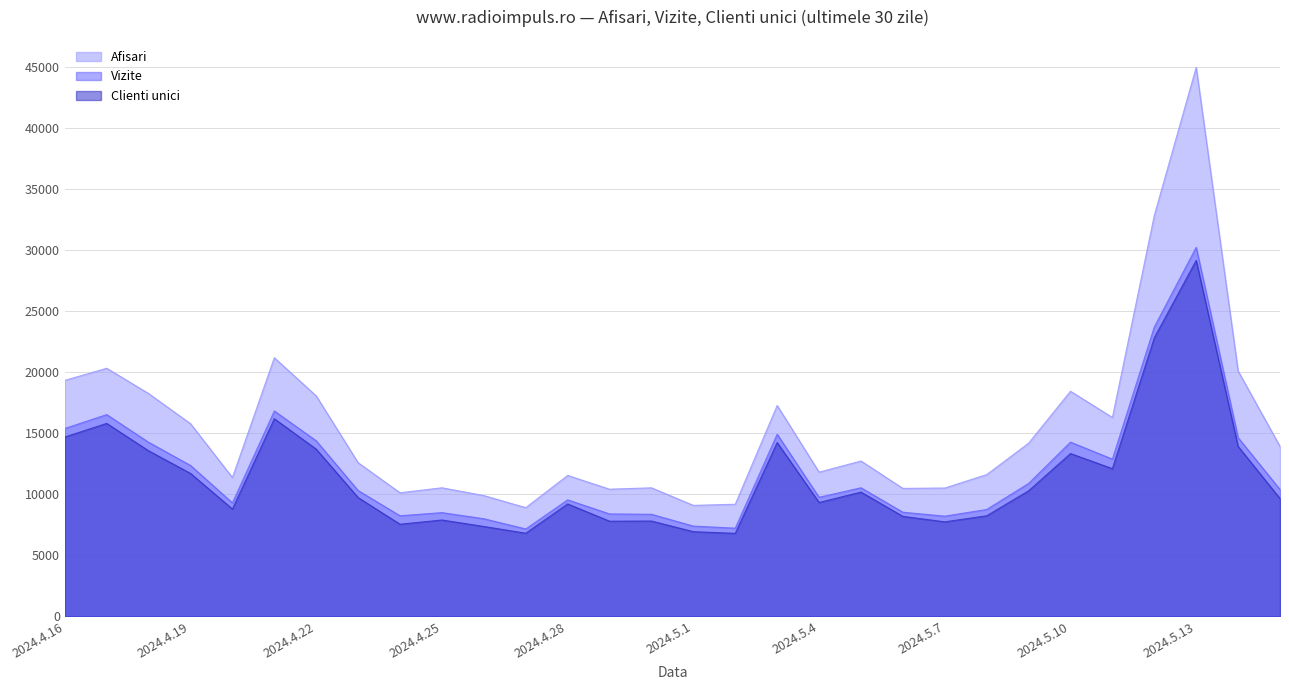

True or false: Vizite and Clienti unici intersect in this chart.

False